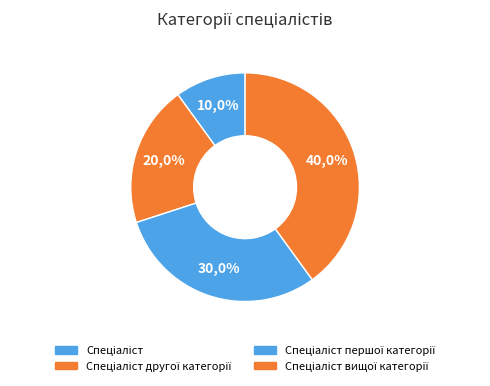

What is the ratio of the value at Спеціаліст першої категорії to the value at Спеціаліст?

3.0